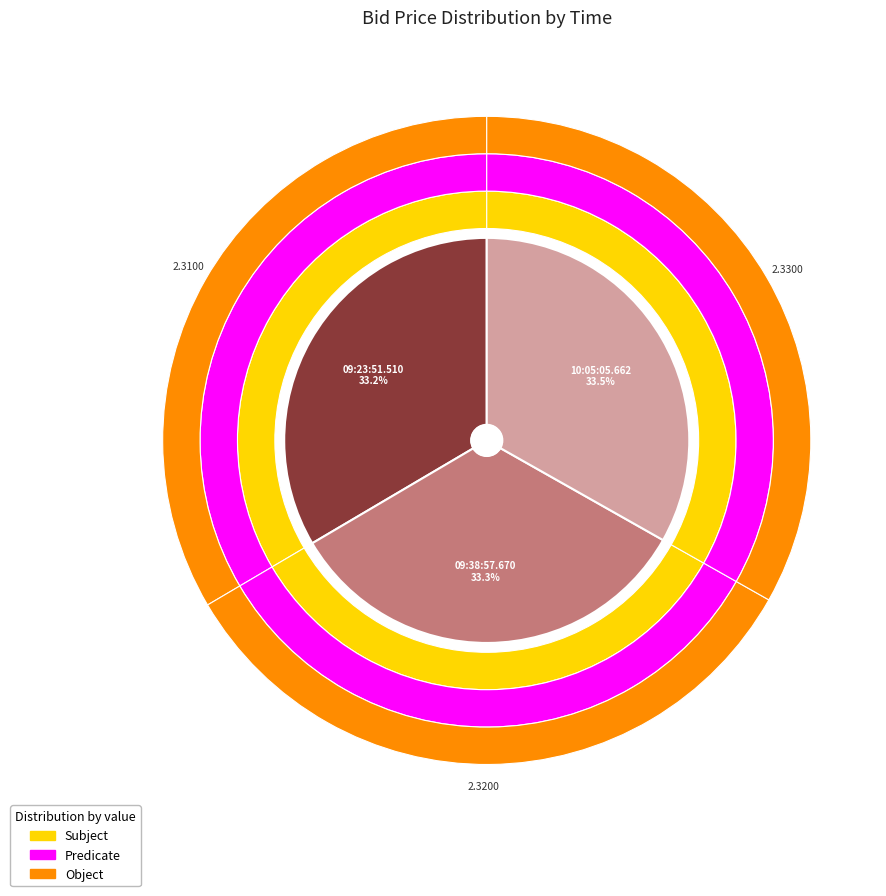

To the nearest percent, what portion does 10:05:05.662 represent?

33%